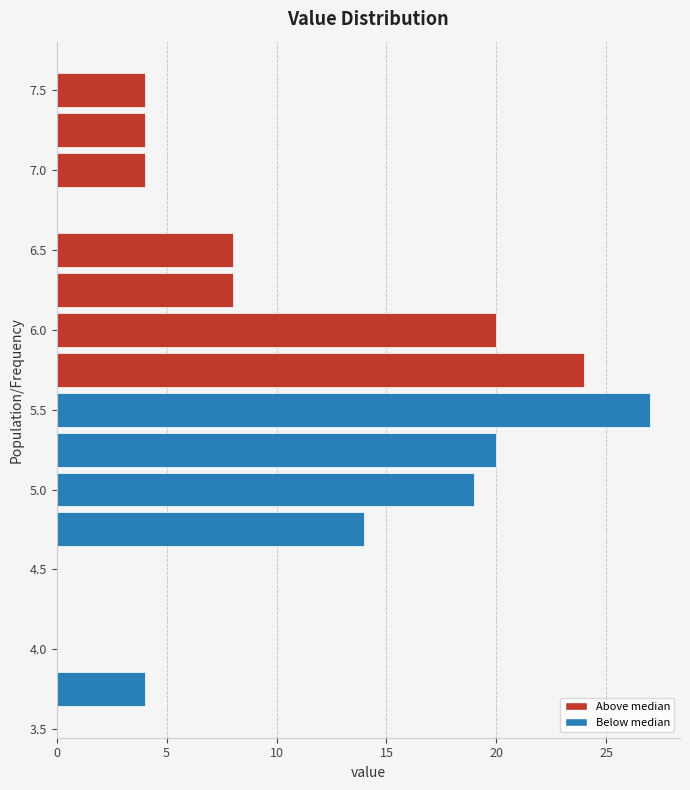

Over which range of the y-axis is the bar longest?

5.375 to 5.625